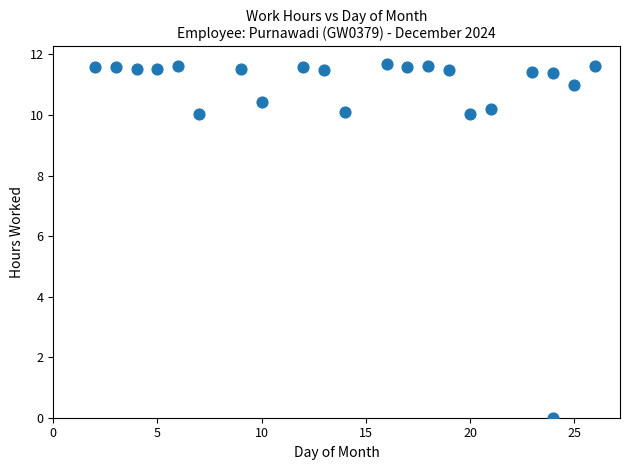

What is the range of Y values (max minus min)?

11.7